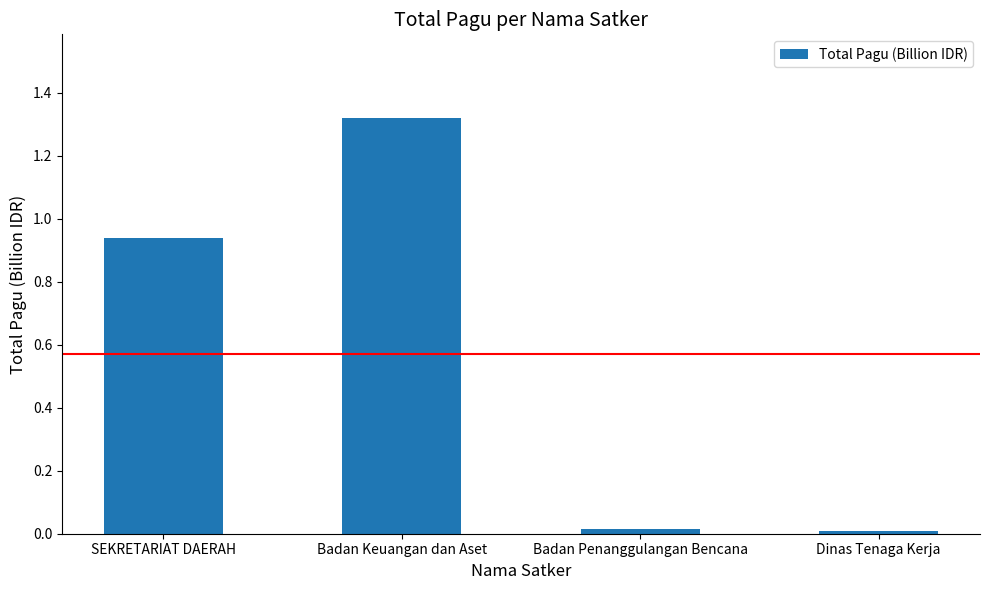

The value at Badan Keuangan dan Aset is 1.8. True or false?

False